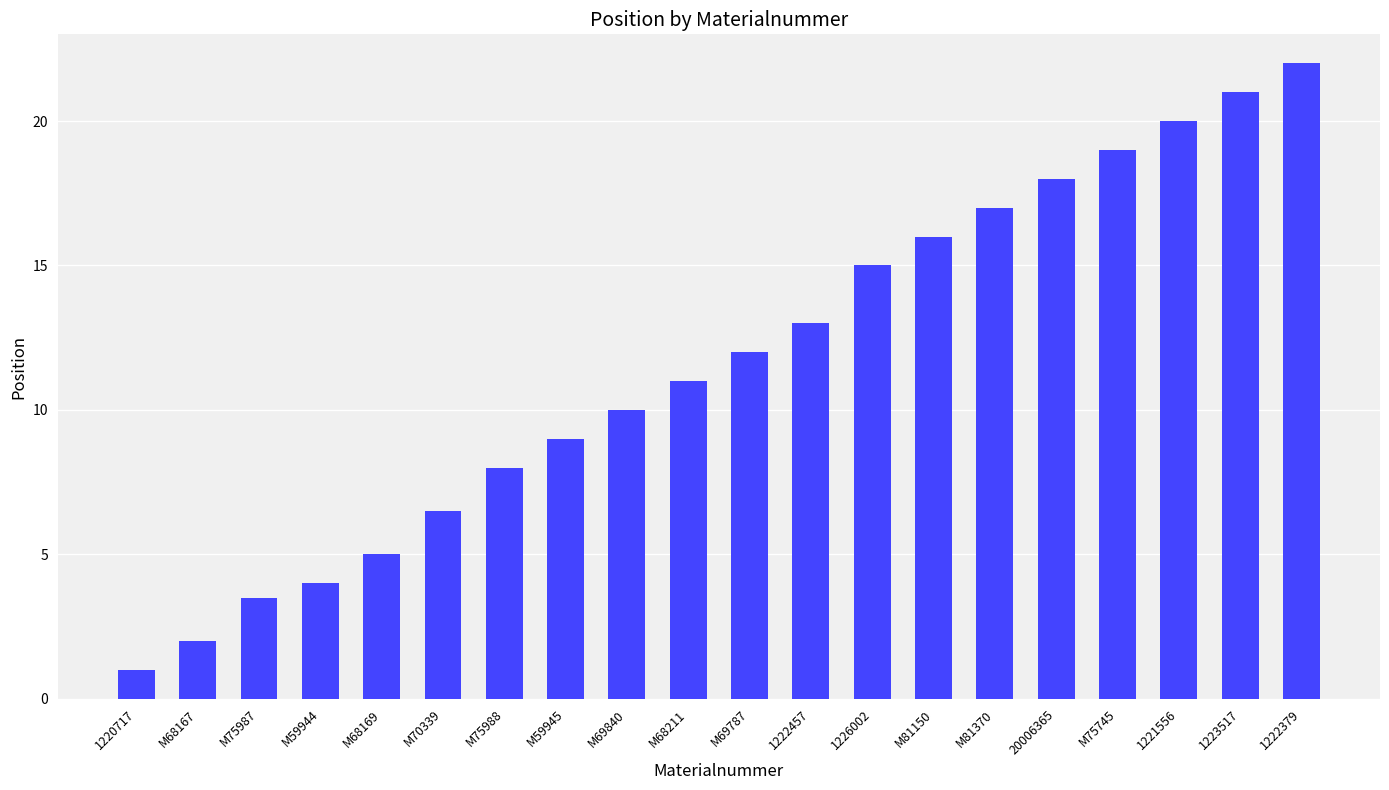

Count the number of data series in this chart.

1